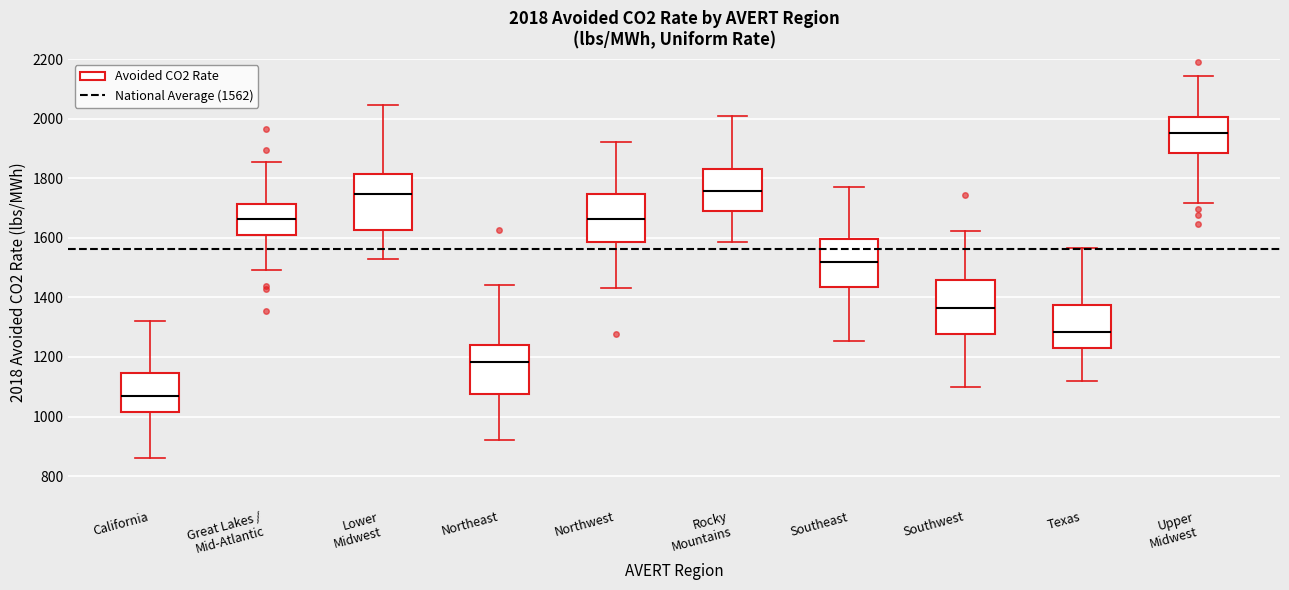

Which box has the lowest median line?

California